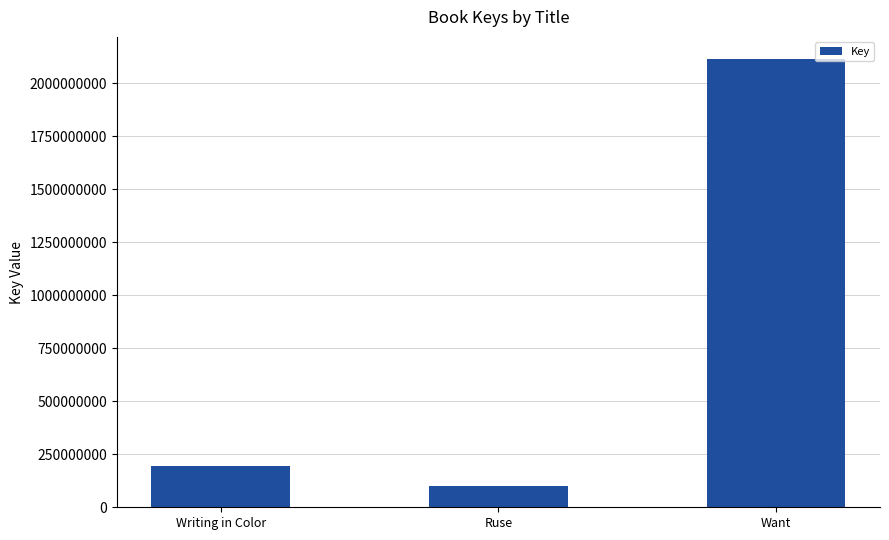

Reading left to right, transcribe all the data shown in this chart.

Writing in Color=192948454	Ruse=100479847	Want=2112123010